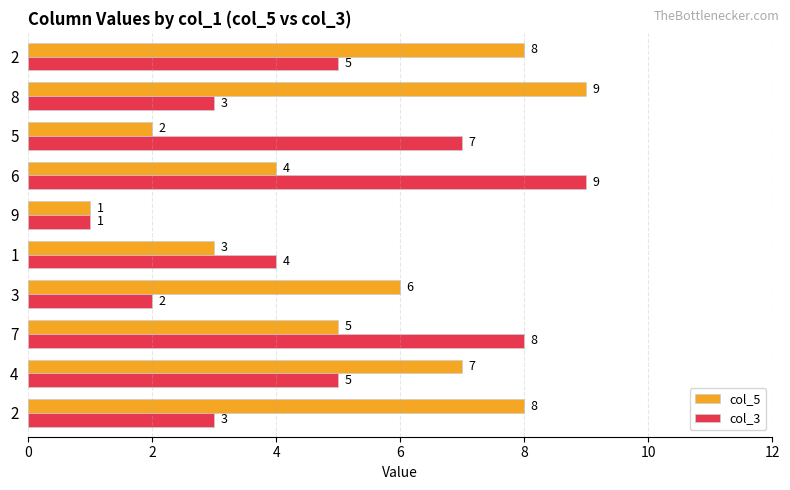

What is the sum of all col_5 values?

53